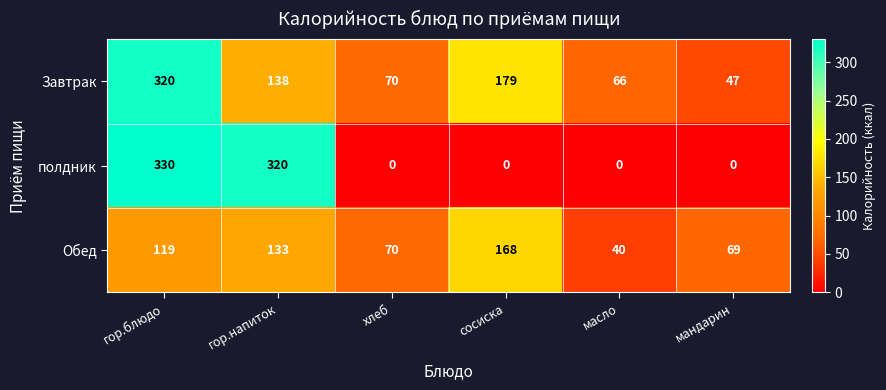

What is the total value across all series at хлеб?

140